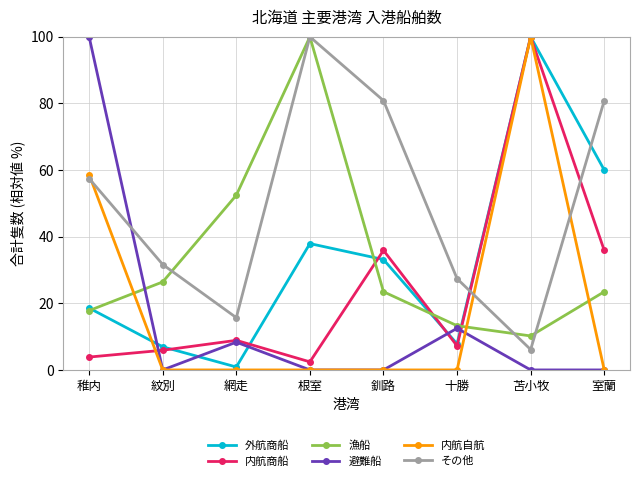

How many distinct data groups are displayed?

6